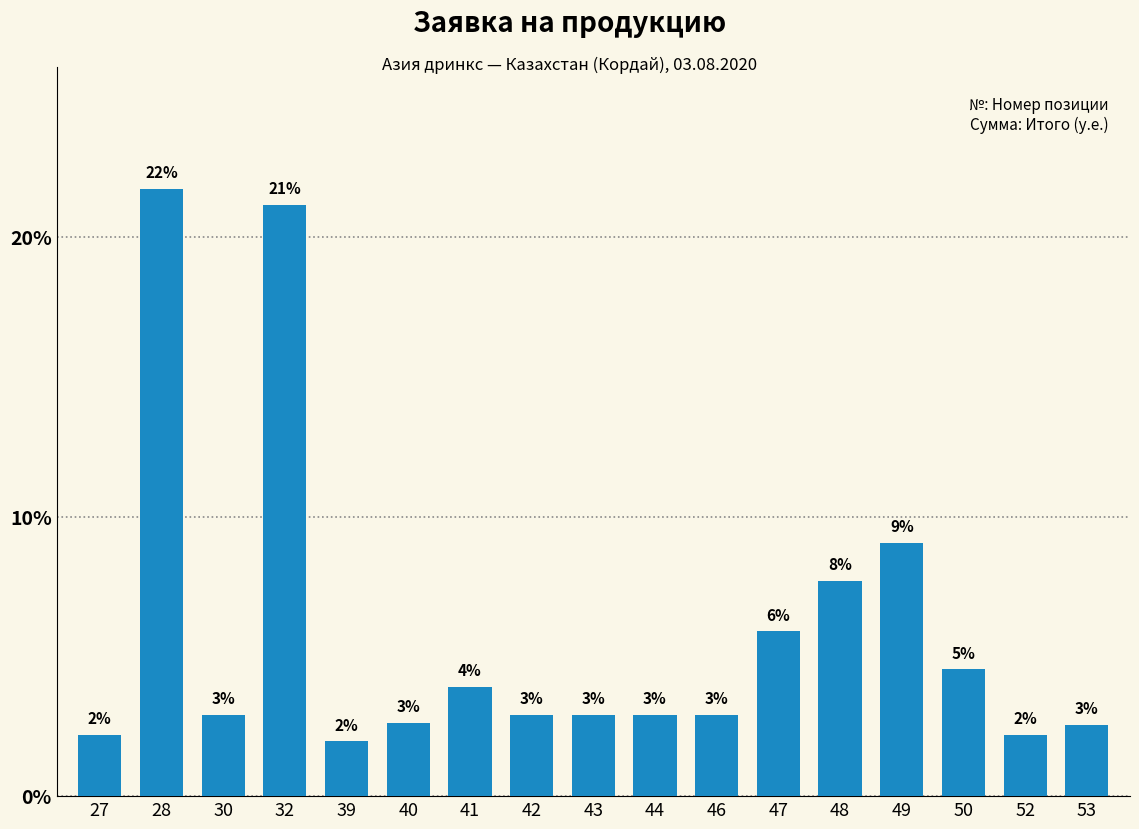

What is the difference between the maximum and minimum values?

19.8